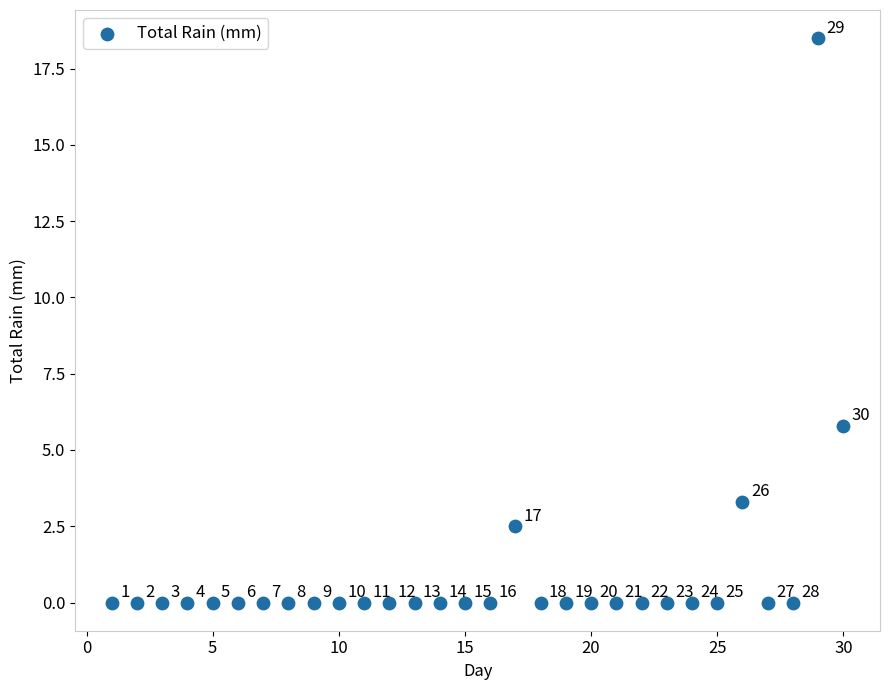

What Y value in the scatter plot is closest to 9?

5.8